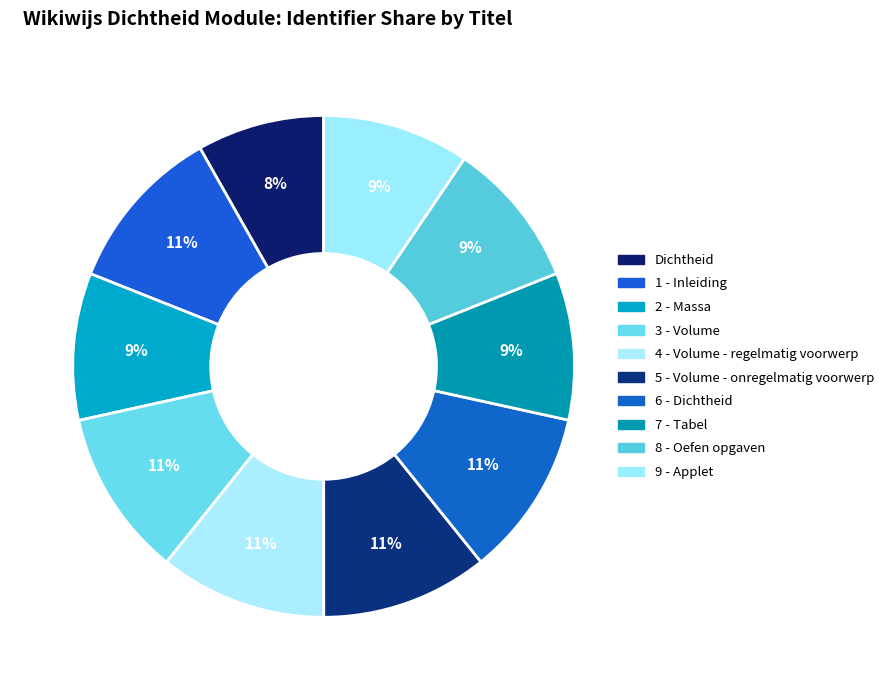

How many segments does this pie chart have?

10